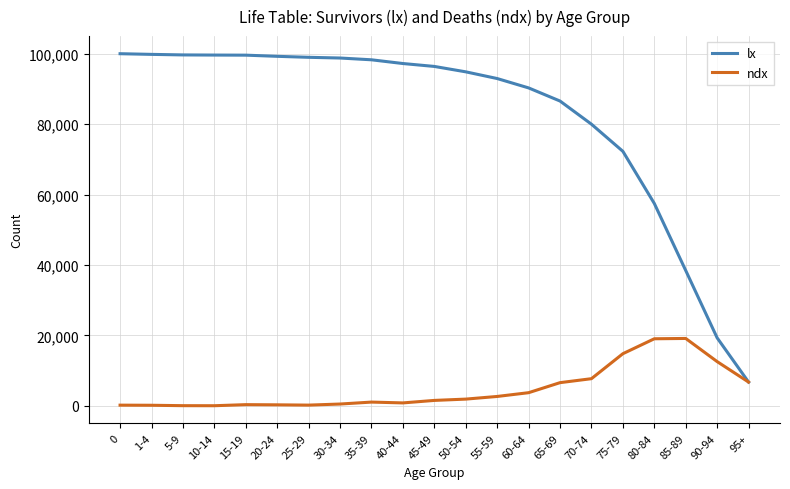

Is this an area chart (filled region under the line)?

No